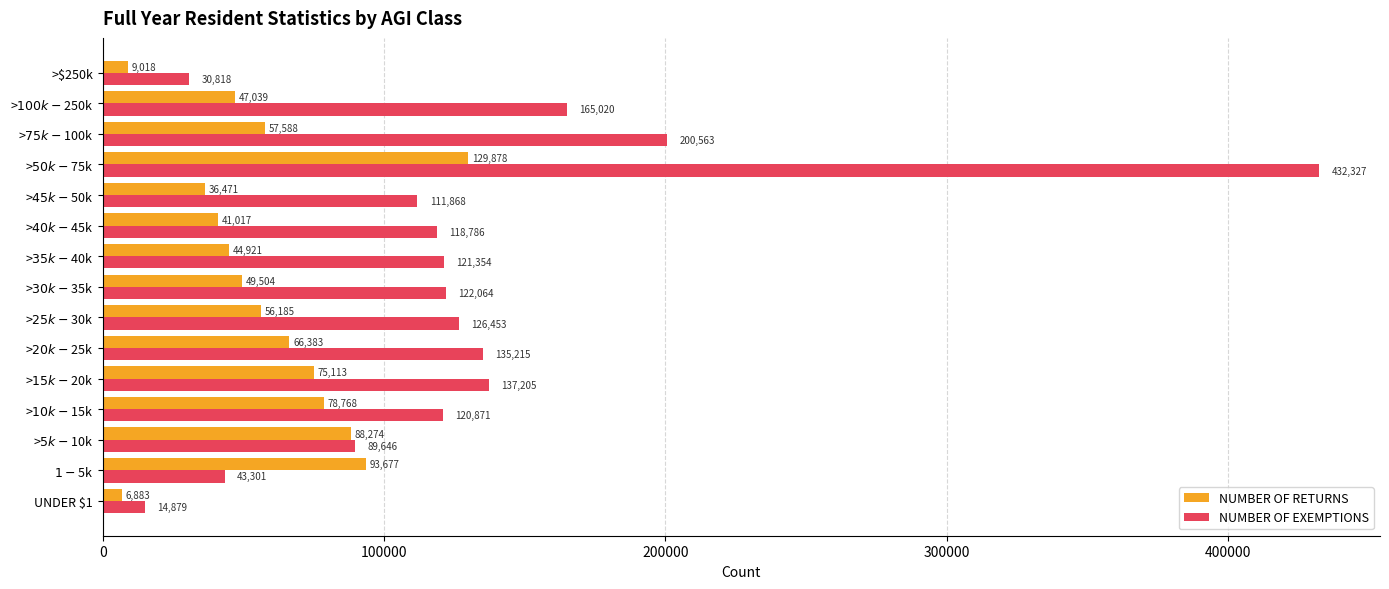

Which category has the lowest value in the NUMBER OF EXEMPTIONS series?

UNDER $1